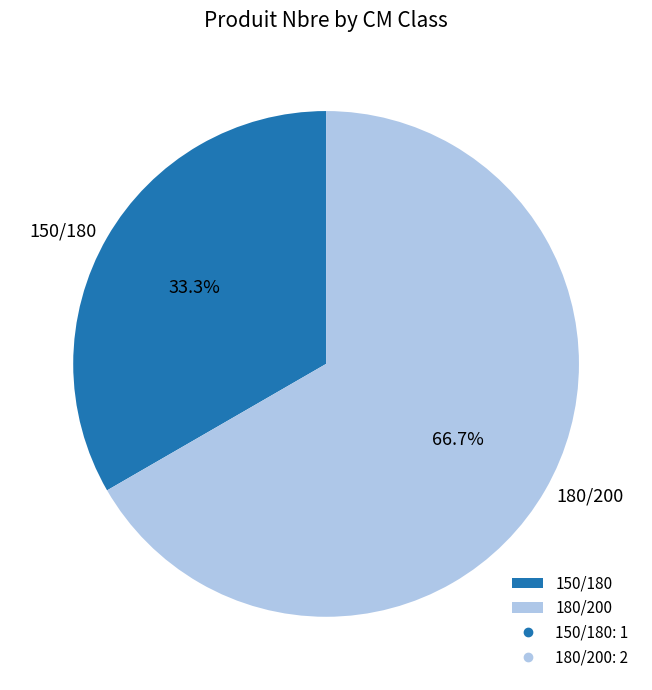

Does 180/200 represent more than half of the total?

Yes